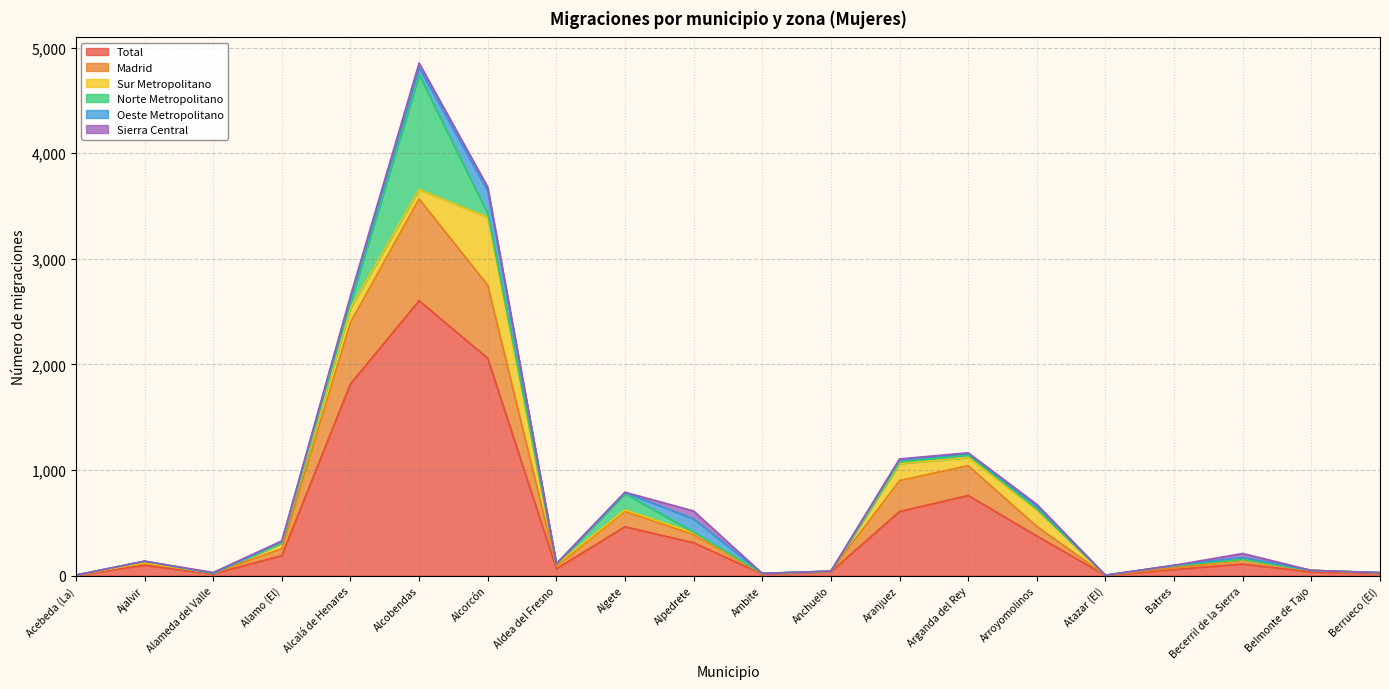

Reading left to right, what are all the values shown in this chart?

Total: 4	99	18	191	1816	2604	2059	66	464	312	17	38	608	760	377	3	59	111	36	22
Madrid: 2	21	6	65	581	964	692	22	146	77	5	4	293	282	90	2	14	37	14	6
Sur Metropolitano: 0	5	0	51	136	88	643	18	13	17	0	0	161	77	159	0	23	4	1	1
Norte Metropolitano: 0	12	0	3	47	1087	37	1	154	7	0	0	15	25	7	0	0	2	0	0
Oeste Metropolitano: 0	1	0	11	48	69	213	7	12	126	0	2	22	14	29	0	3	20	0	0
Sierra Central: 0	0	7	9	21	42	37	0	2	74	0	0	7	6	14	0	0	37	0	0